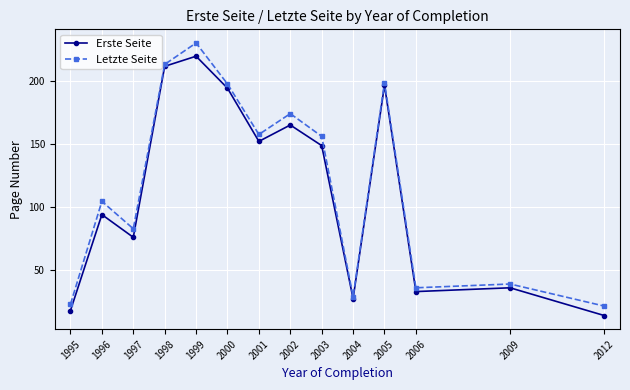

What is the value of the Erste Seite point at the 2nd from the left?

94.0